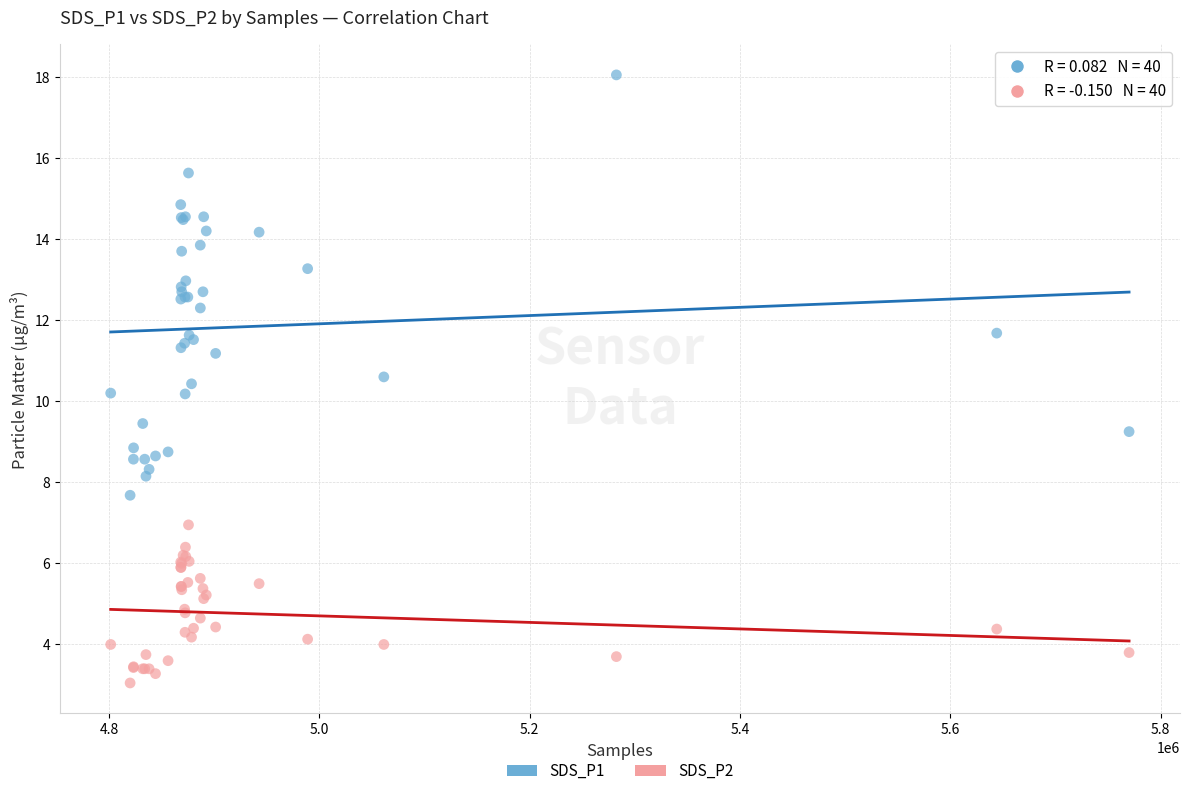

Which series contains the lowest Y value?

SDS_P2